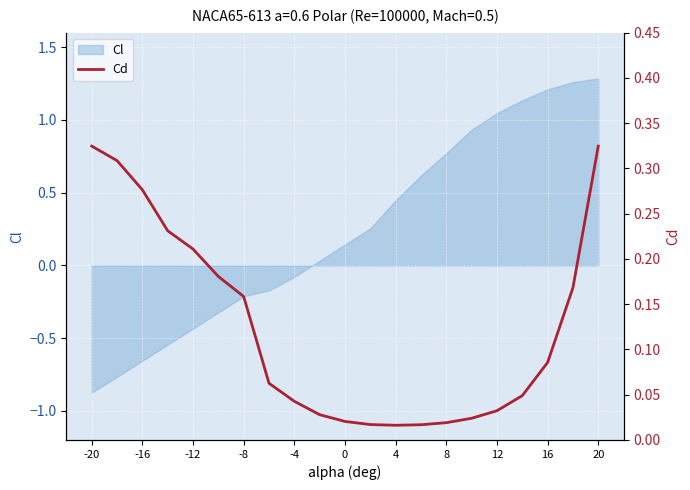

True or false: Cl has a value of -1.1 at -20.

False